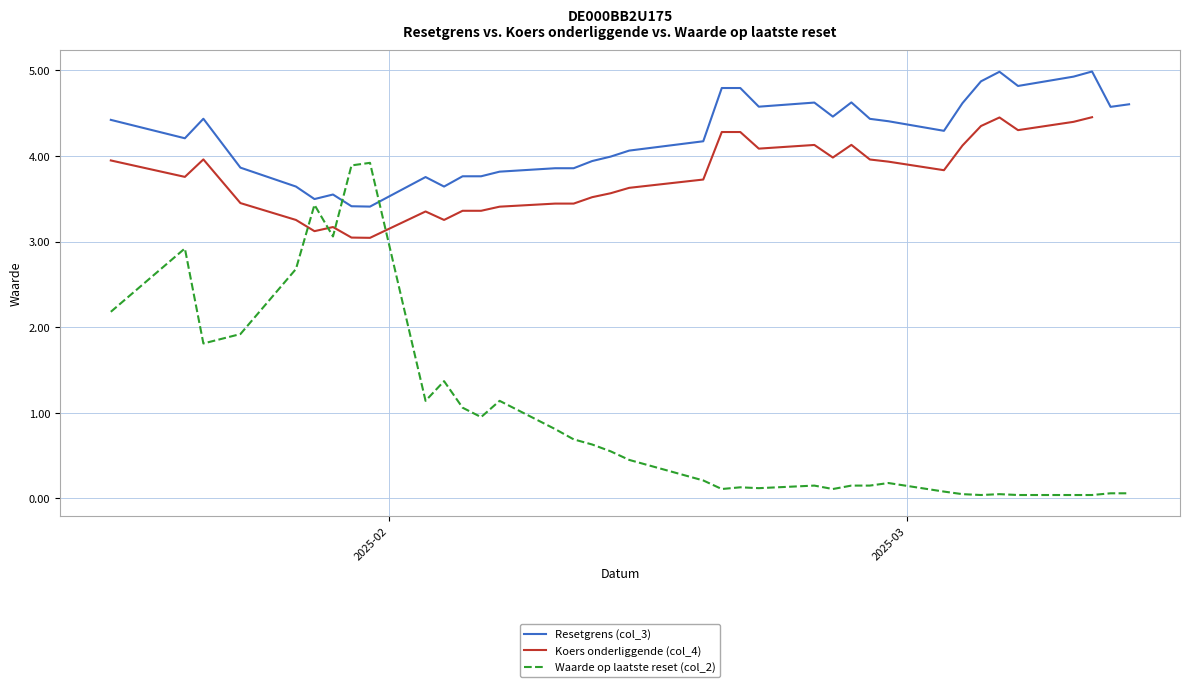

True or false: Resetgrens (col_3) and Koers onderliggende (col_4) cross at least once.

False